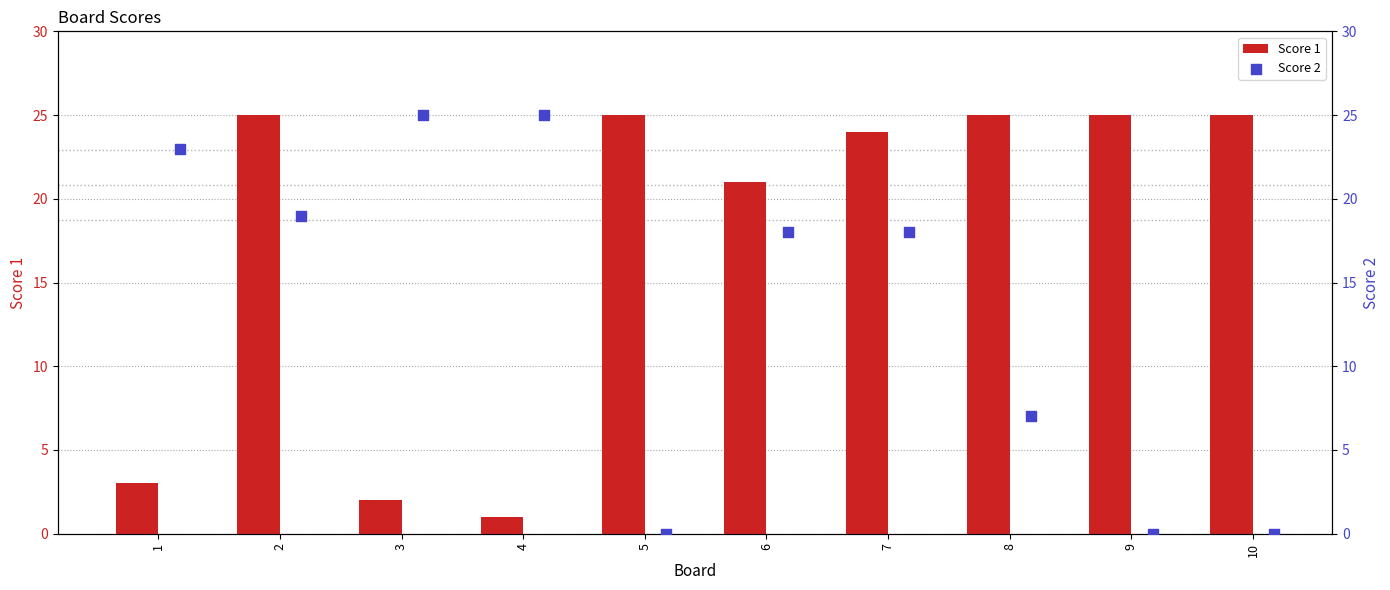

Which series has the widest spread of Y values?

Score 2